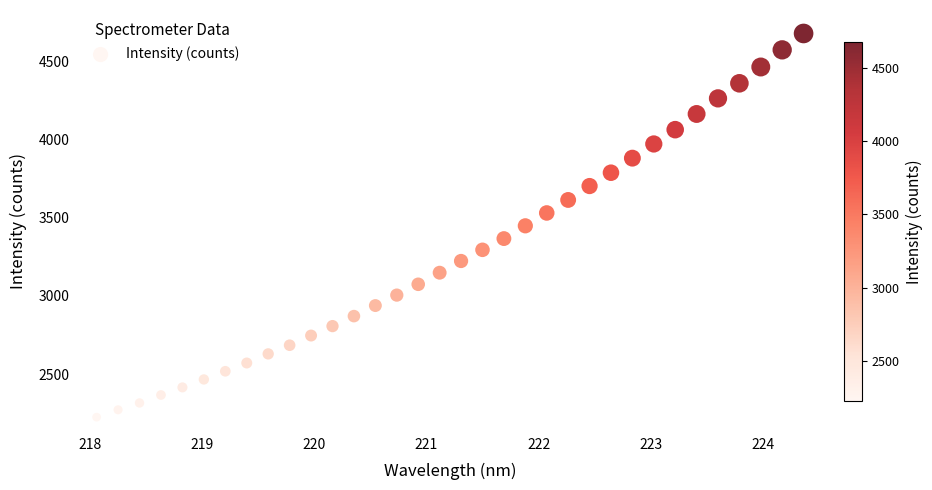

What is the range of Y values (max minus min)?

2452.1